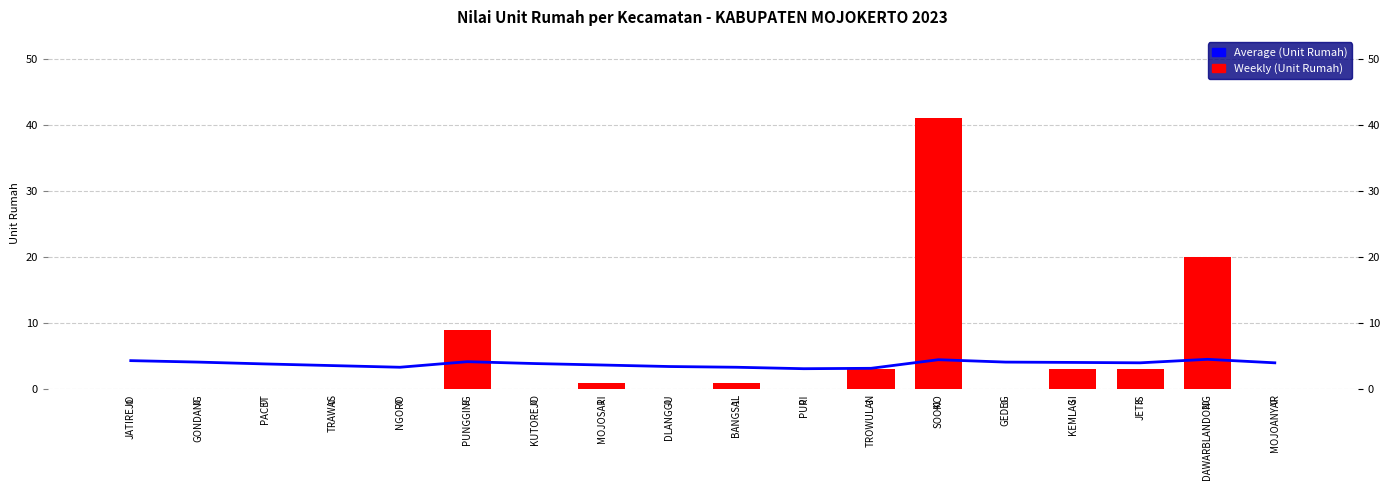

Where does the Average (Unit Rumah) series first go above 4?

JATIREJO